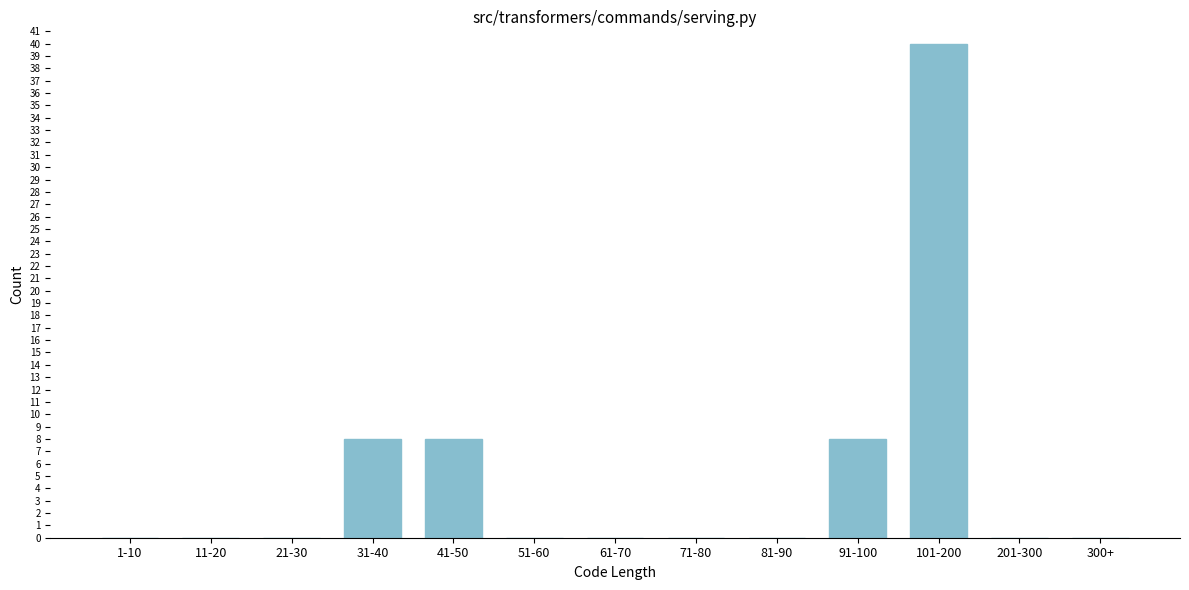

Reading left to right, list all the values displayed in this chart.

1-10=0	11-20=0	21-30=0	31-40=8	41-50=8	51-60=0	61-70=0	71-80=0	81-90=0	91-100=8	101-200=40	201-300=0	300+=0